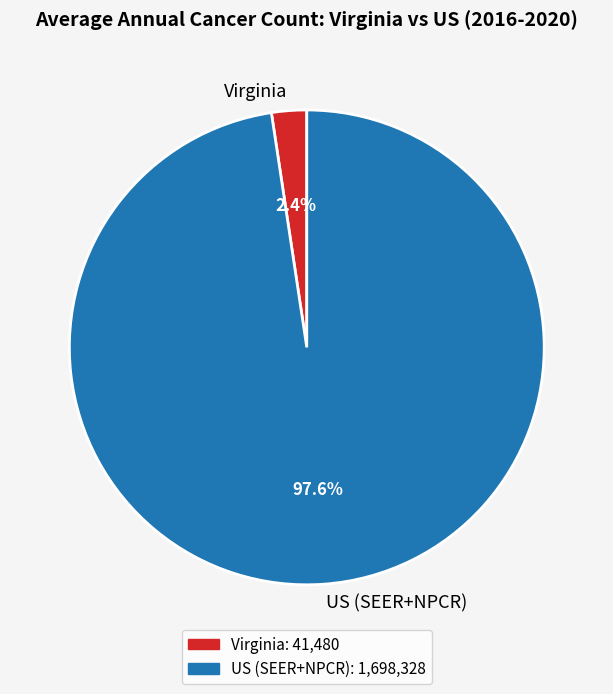

Count the number of slices in the pie.

2